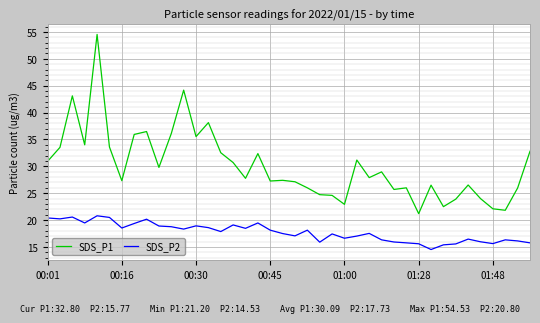

What is the smallest value displayed?

14.5